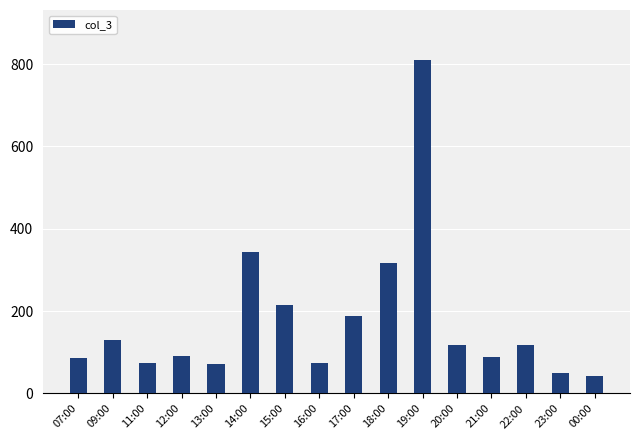

What is the difference between the maximum and minimum values?

768